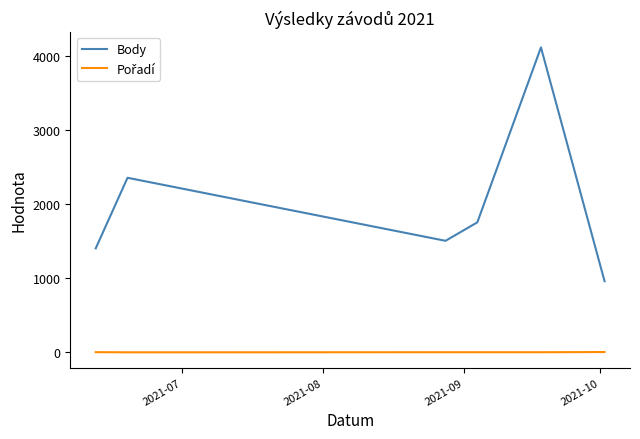

Which series has the largest range (max minus min)?

Body